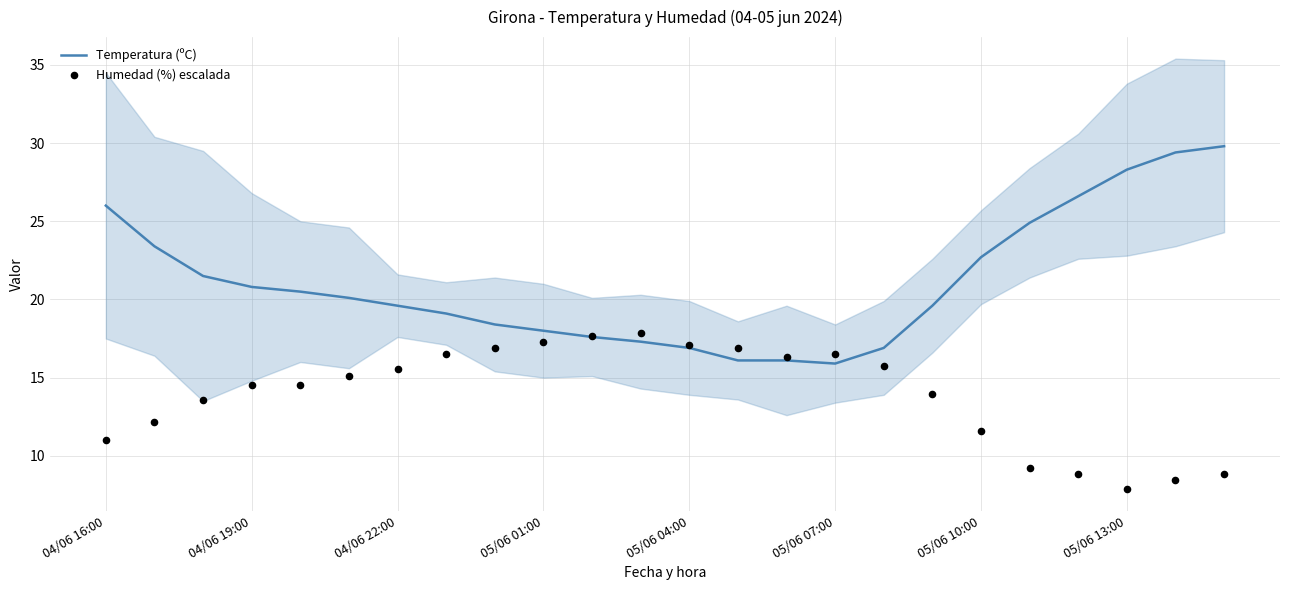

What are all the series names shown in the legend?

Temperatura (ºC), Humedad (%) escalada